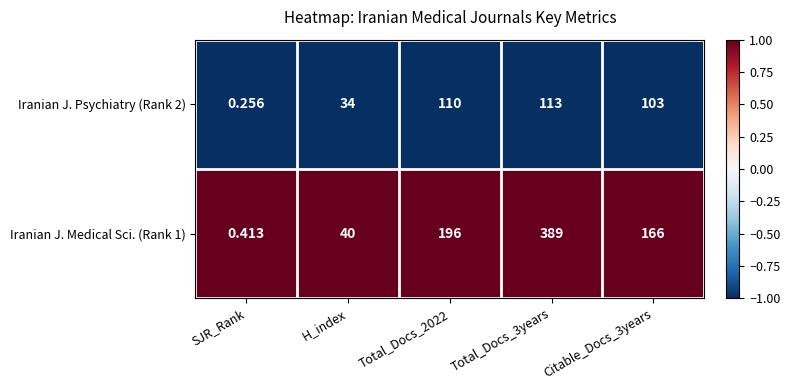

Is the value of Iranian J. Psychiatry (Rank 2) at H_index greater than the value of Iranian J. Medical Sci. (Rank 1) at Total_Docs_3years?

No